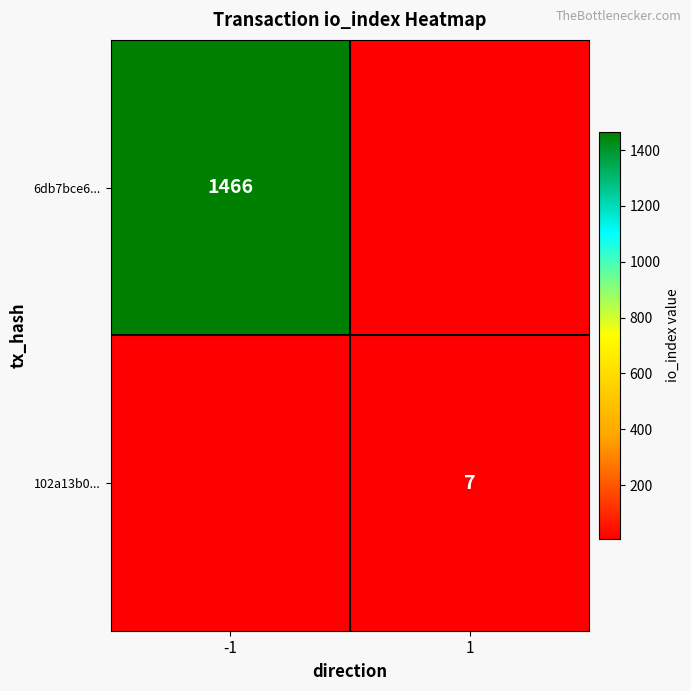

True or false: 6db7bce6... has a value of 817 at -1.

False